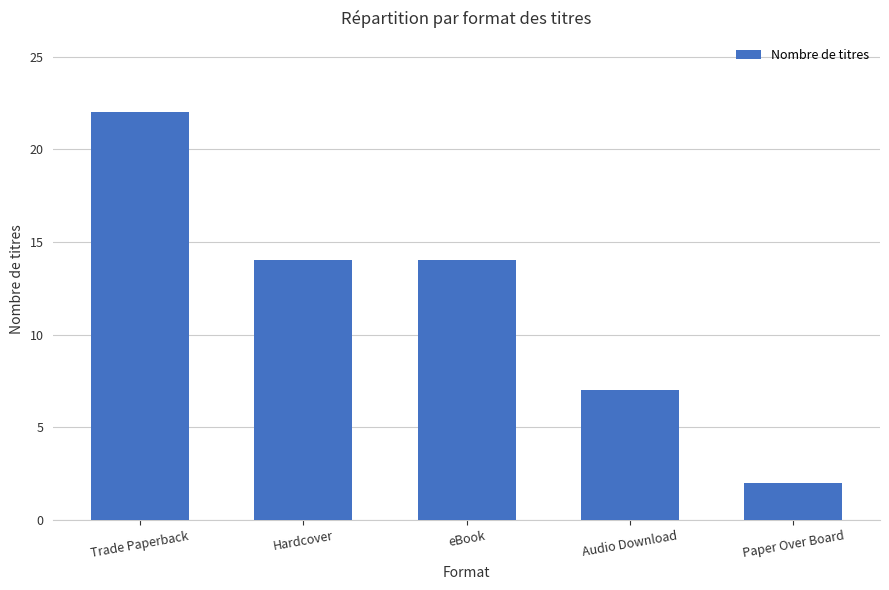

Read the value at Paper Over Board.

2